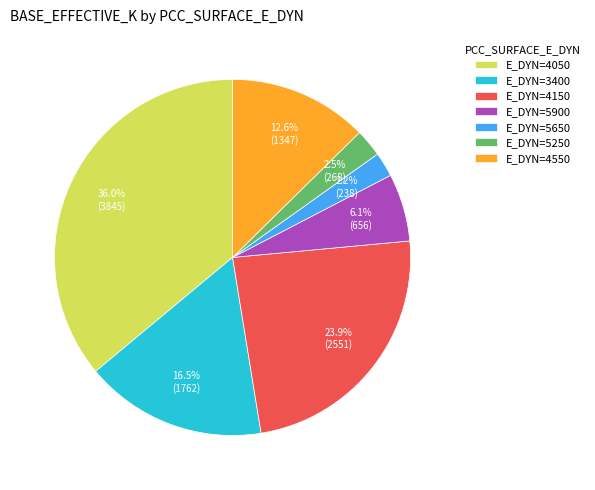

What is the largest slice in the pie chart?

E_DYN=4050